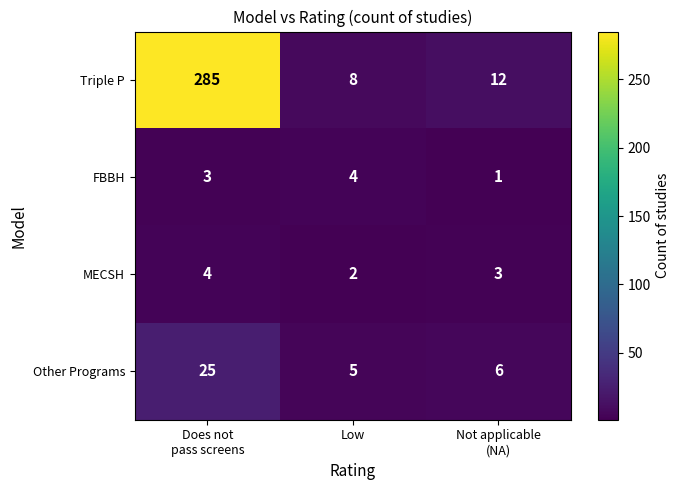

What is the total value across all series at Not applicable
(NA)?

22